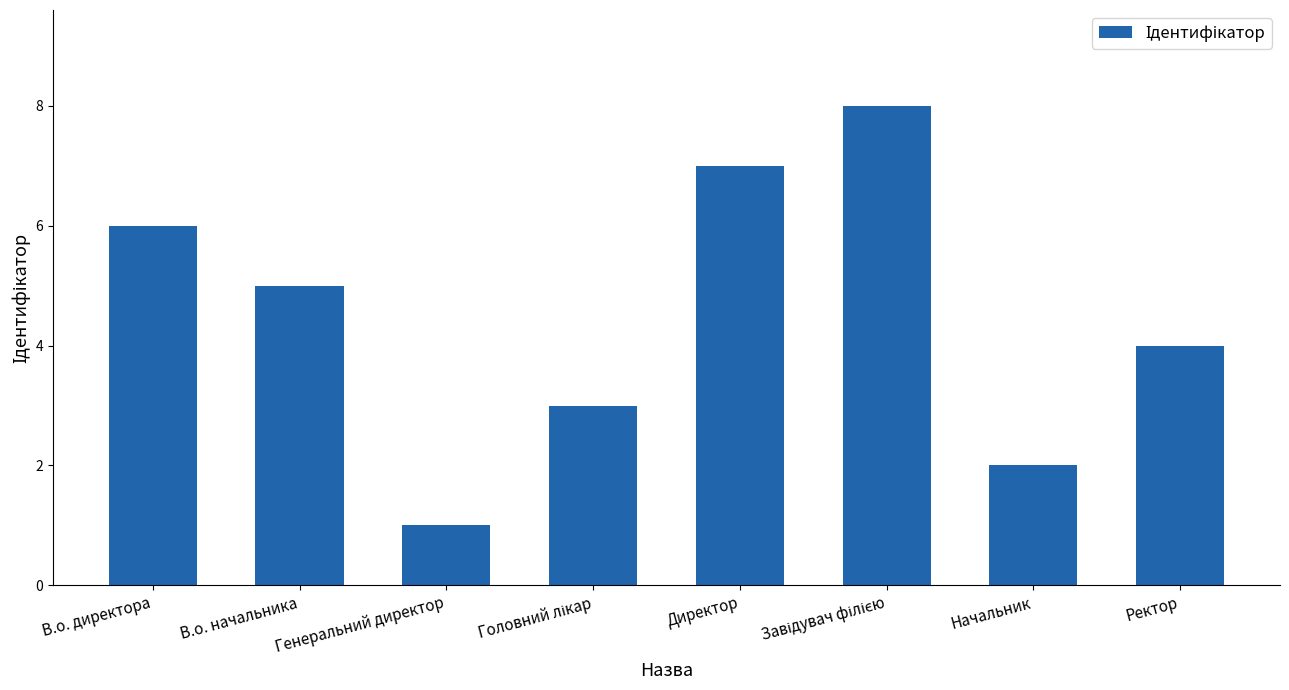

How many data points are less than 5?

4